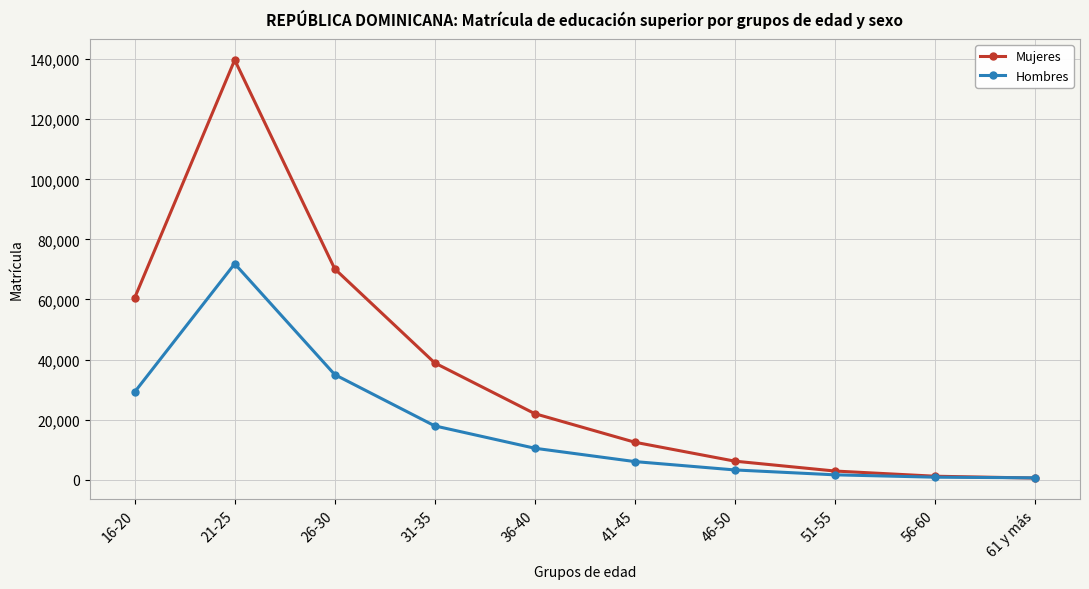

Which series has the largest range (max minus min)?

Mujeres